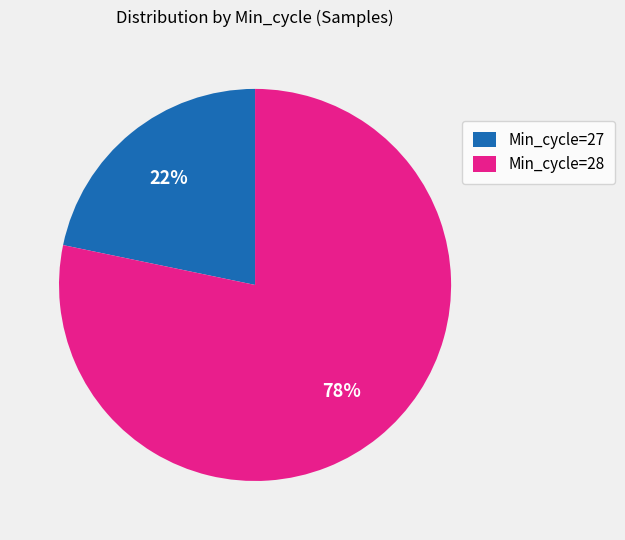

Does any single category account for the majority?

Yes